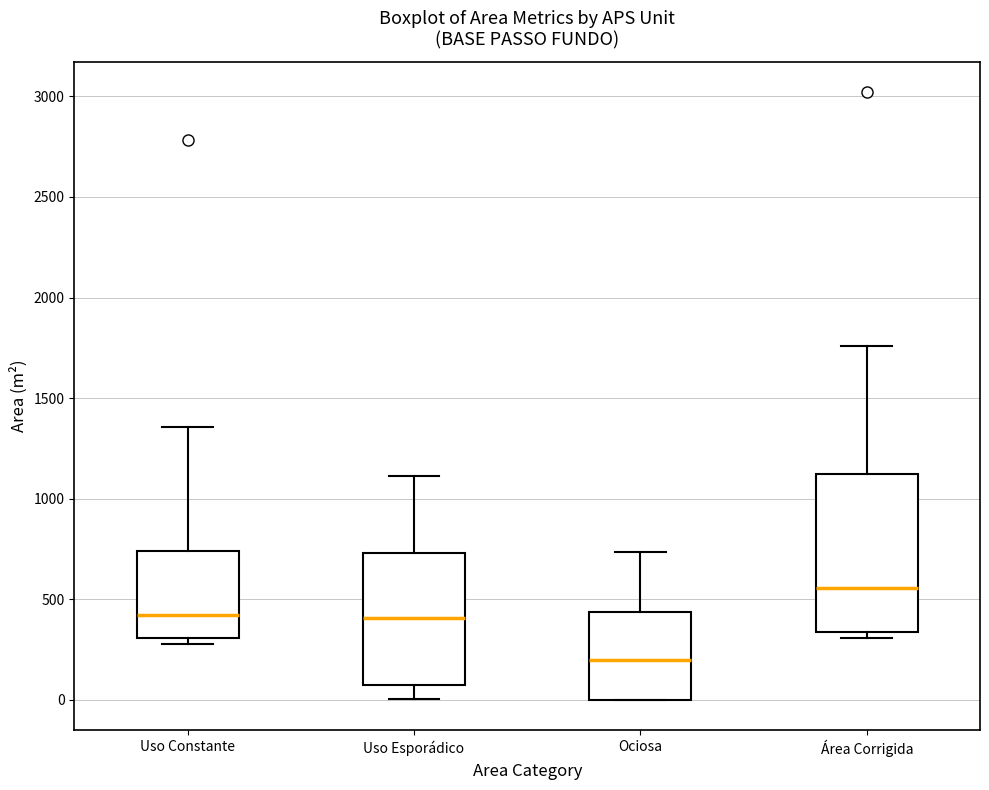

Where does the median line of the box for Área Corrigida sit on the y-axis? The values are not printed on the chart, so give them approximately, as read against the axis.

550